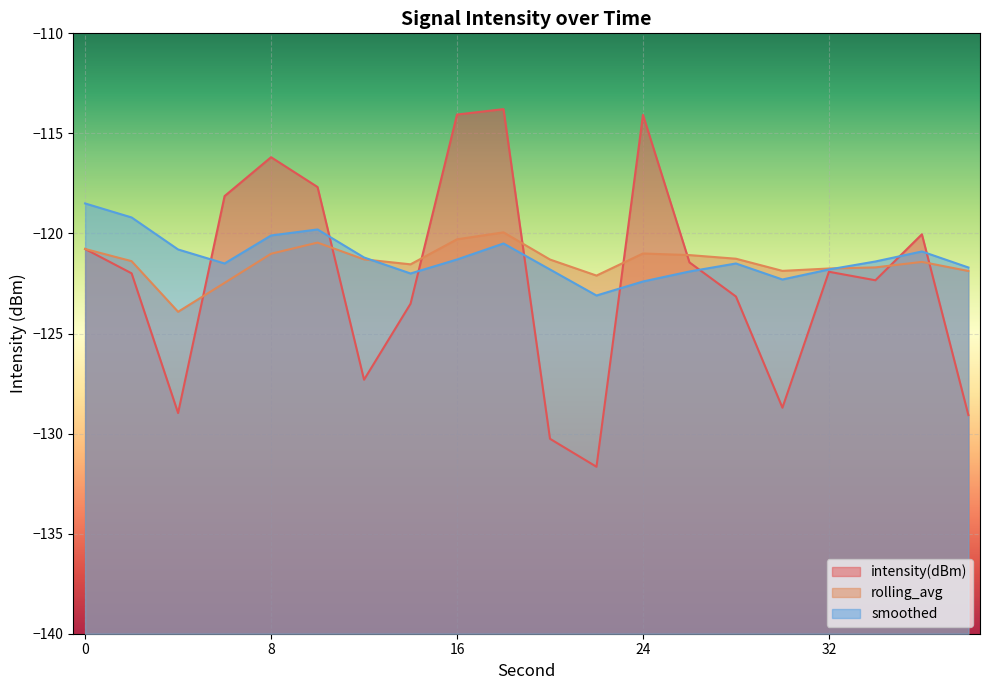

At which category does the chart reach its peak across all series?

18